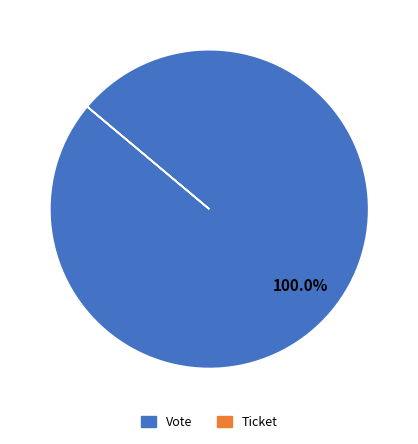

To the nearest percent, what is the average slice percentage?

50%